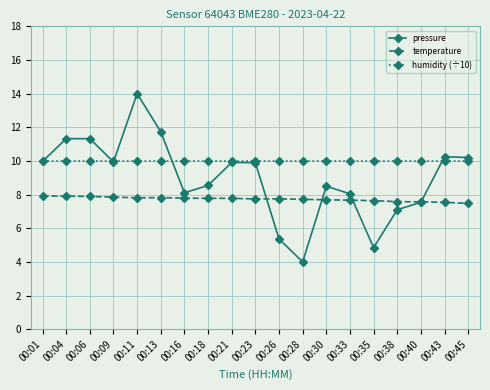

Rank the series by their maximum value, from lowest to highest.

temperature, humidity (÷10), pressure